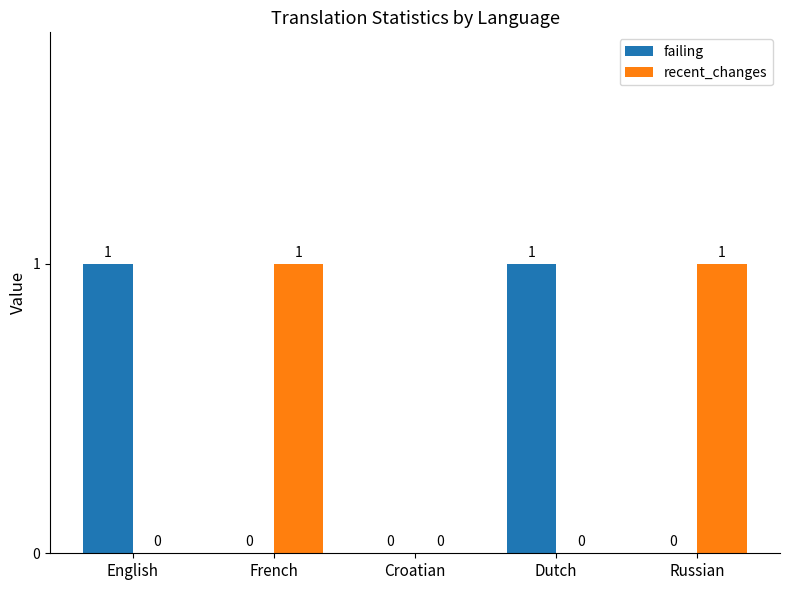

How many recent_changes values are between 0 and 1?

5